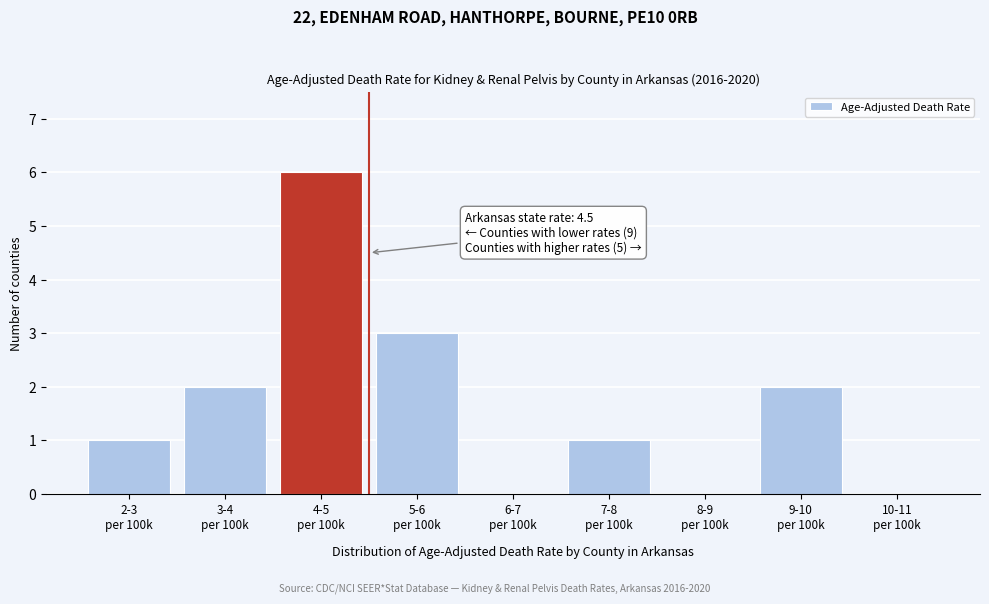

What is the sum of all values?

15